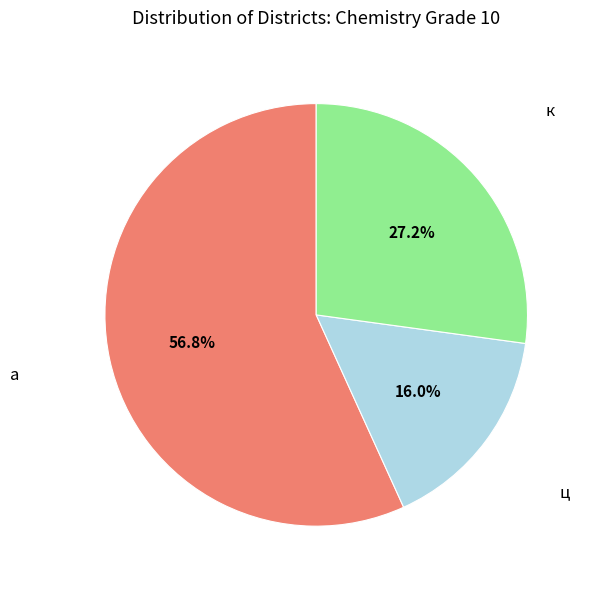

Which slice is the largest?

а